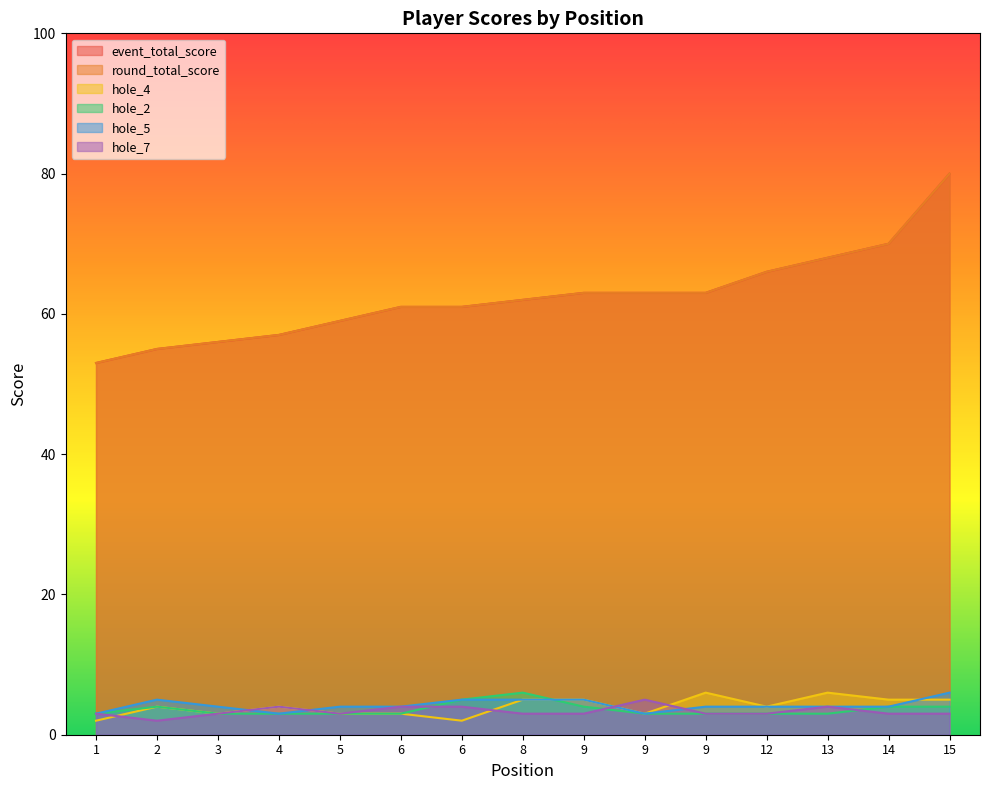

What is the minimum value shown in the chart?

2